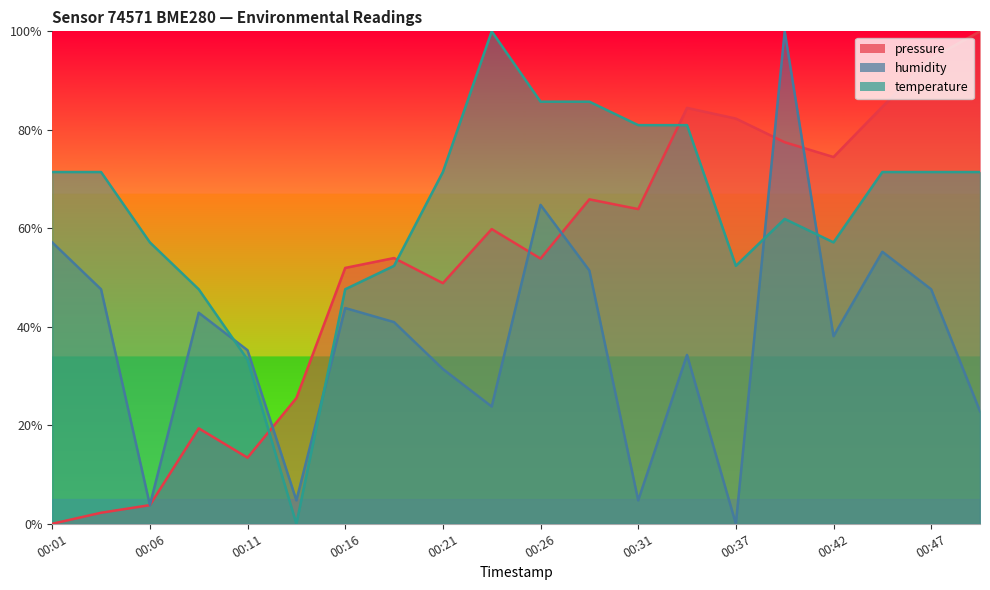

The value of pressure at 00:34 is 26.9. True or false?

False